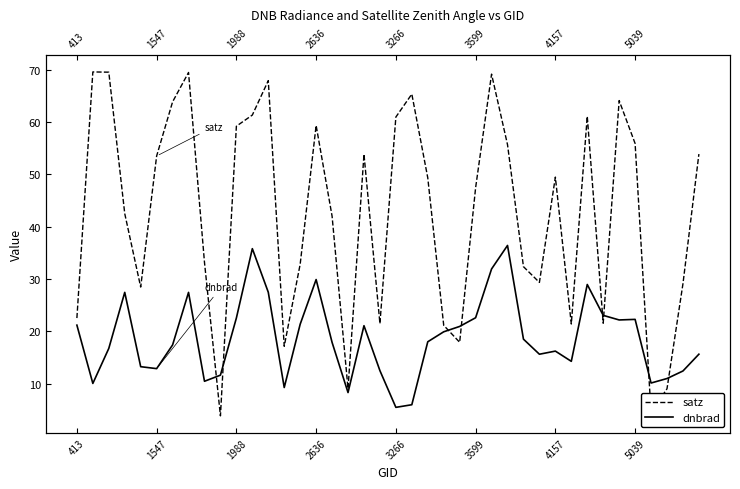

How many lines are shown in the chart?

2